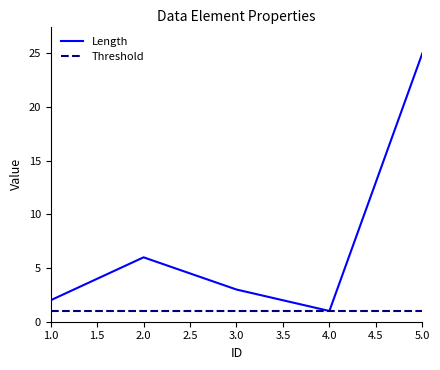

Rank the series by their maximum value, from highest to lowest.

Length, Threshold